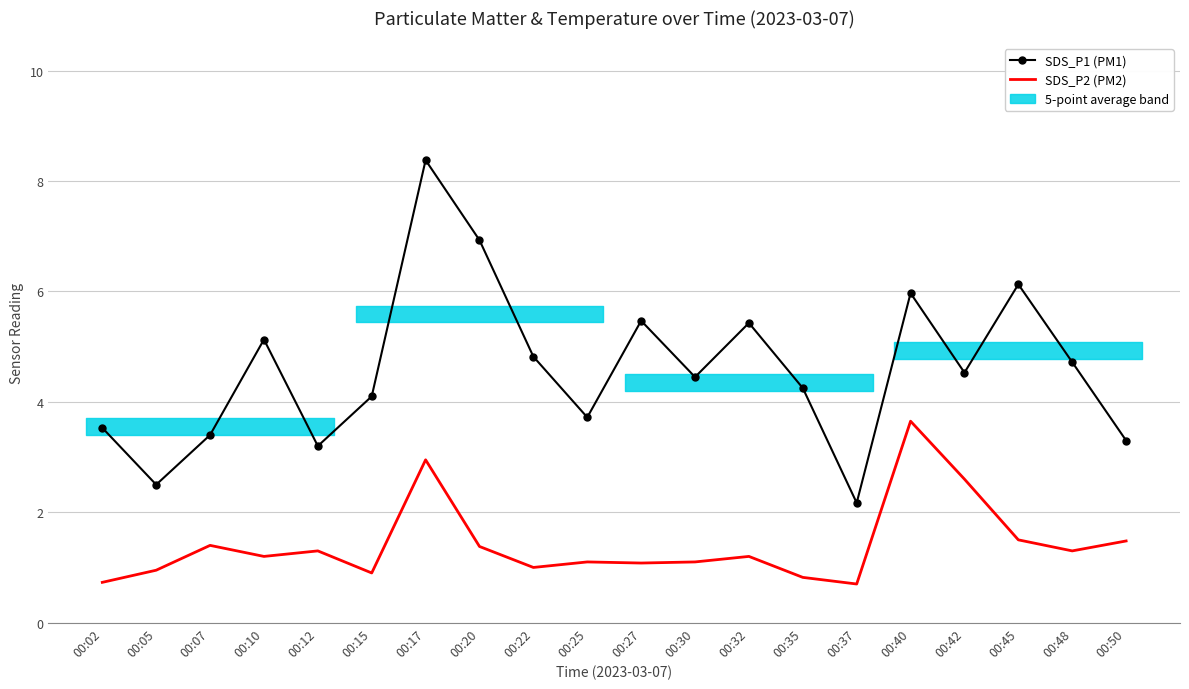

Which series changed the most between 00:32 and 00:45?

SDS_P1